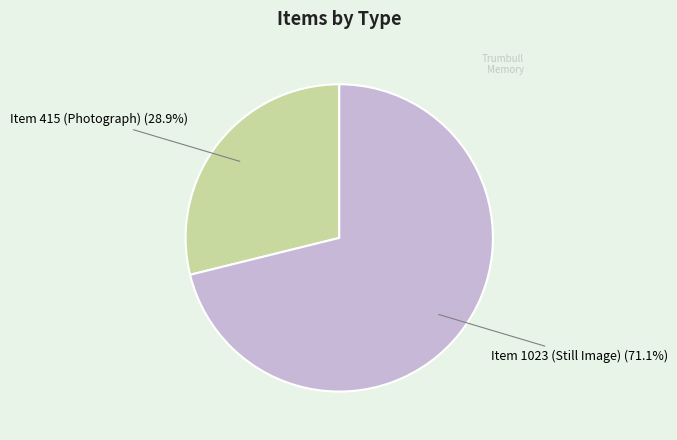

What percentage is NOT represented by Item 1023 (Still Image)?

28.9%